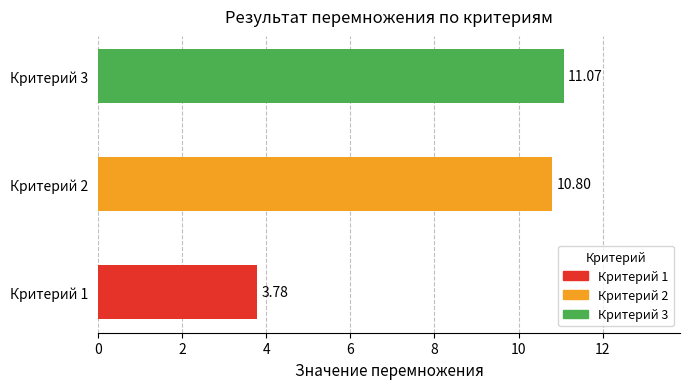

The value at Критерий 2 is 10.8. True or false?

True